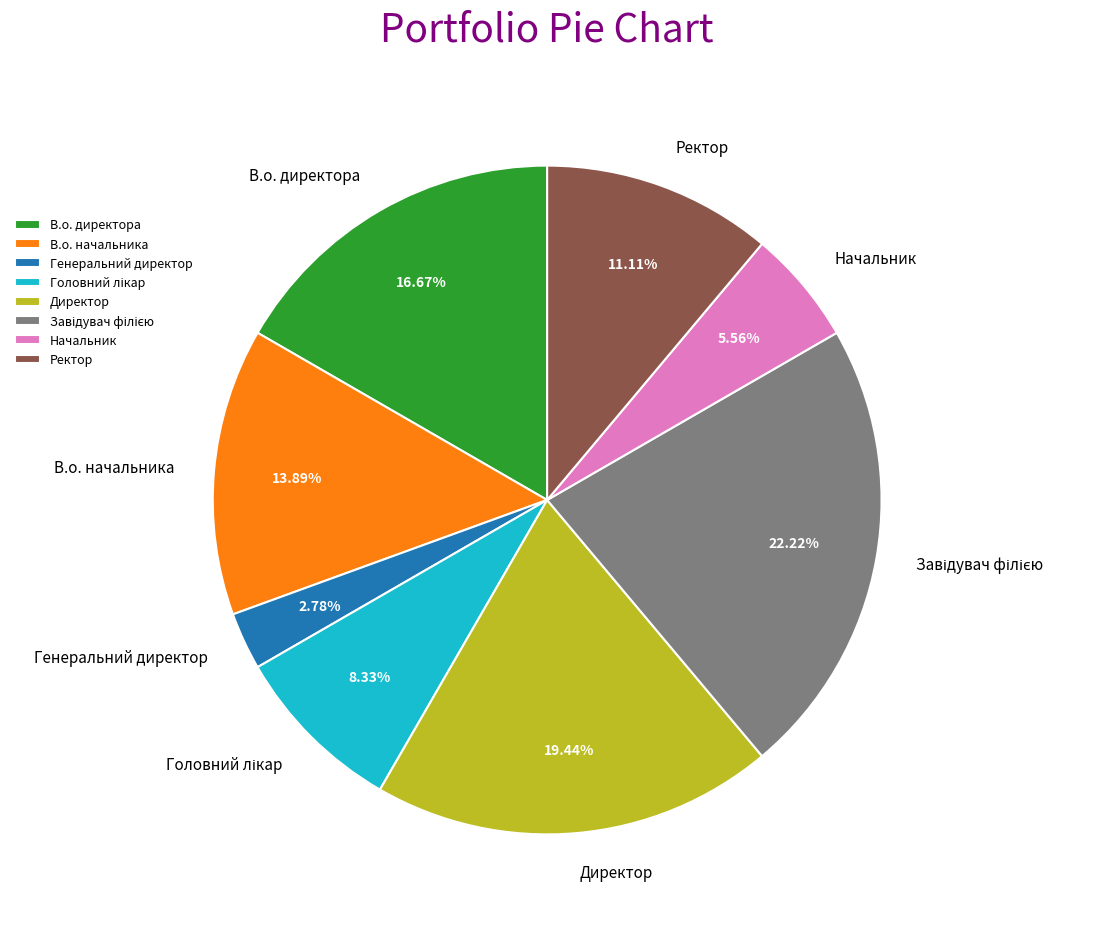

Which slice is the smallest?

Генеральний директор